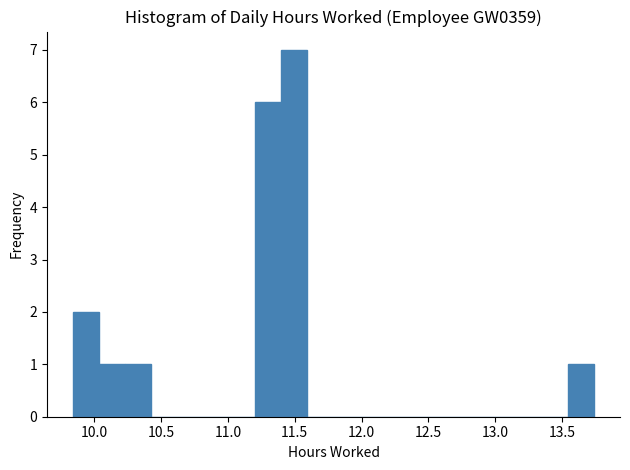

Read against the x-axis, roughly where is the centre of the tallest bar?

11.50